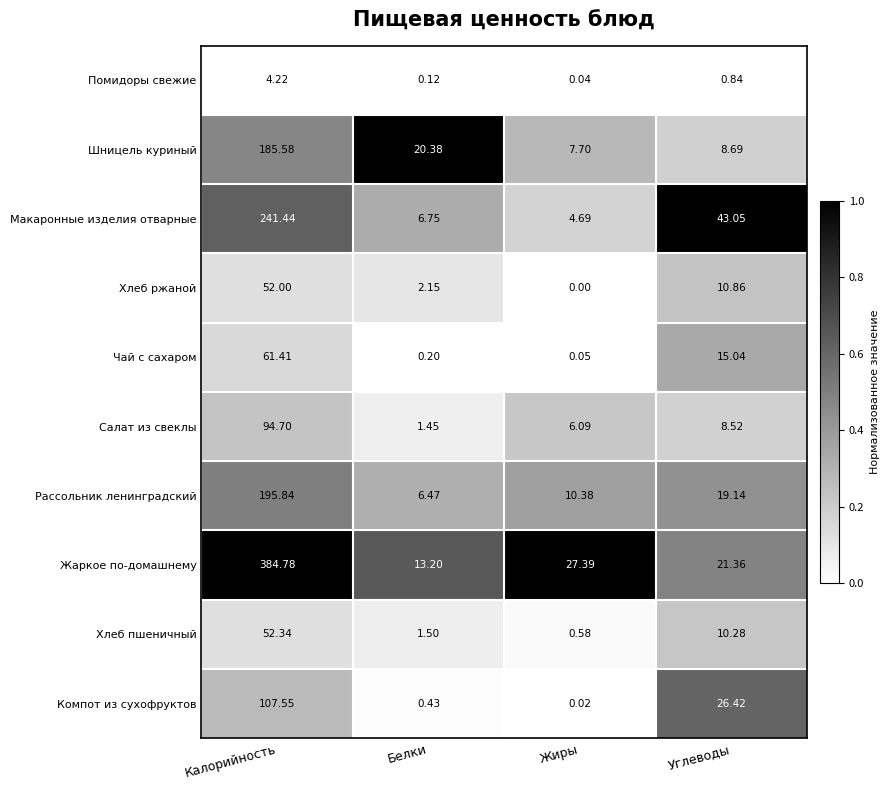

Rank the series at Жиры from highest to lowest value.

Жаркое по-домашнему, Рассольник ленинградский, Шницель куриный, Салат из свеклы, Макаронные изделия отварные, Хлеб пшеничный, Чай с сахаром, Помидоры свежие, Компот из сухофруктов, Хлеб ржаной